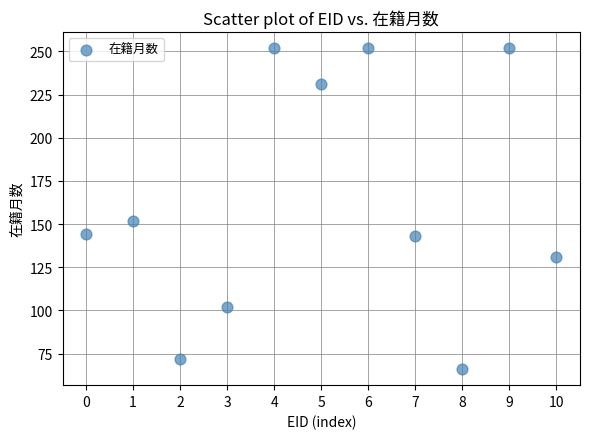

What Y value in the scatter plot is closest to 159?

152